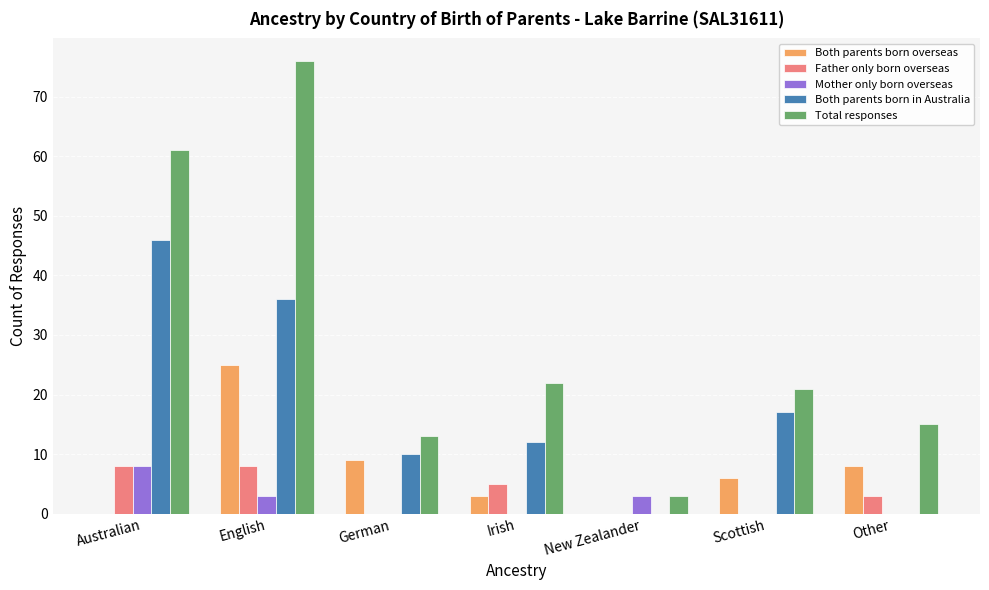

Is it true that Total responses equals 4 at German?

False